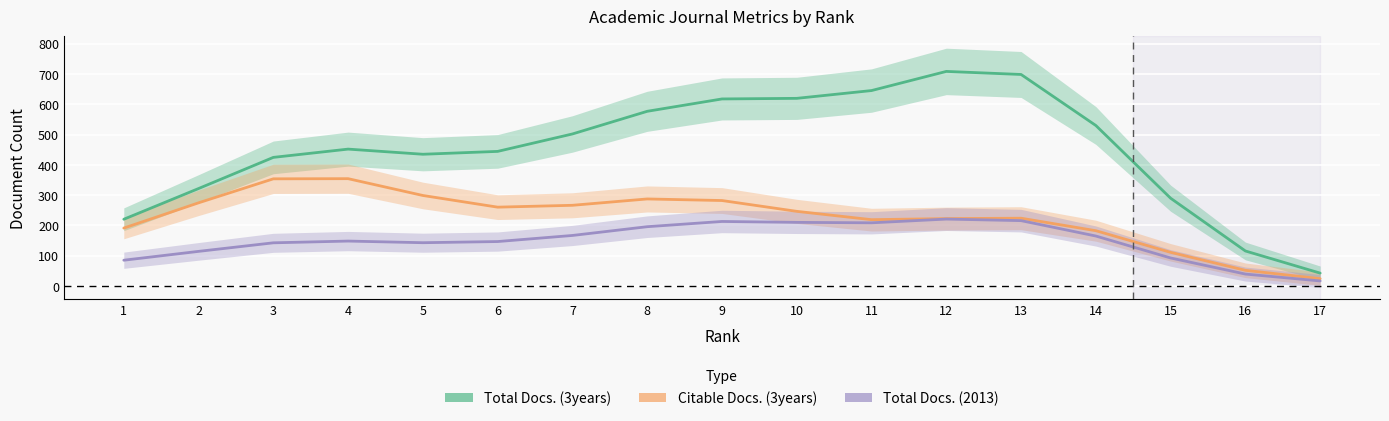

How many interior local valleys does the Total Docs. (2013) series have?

2